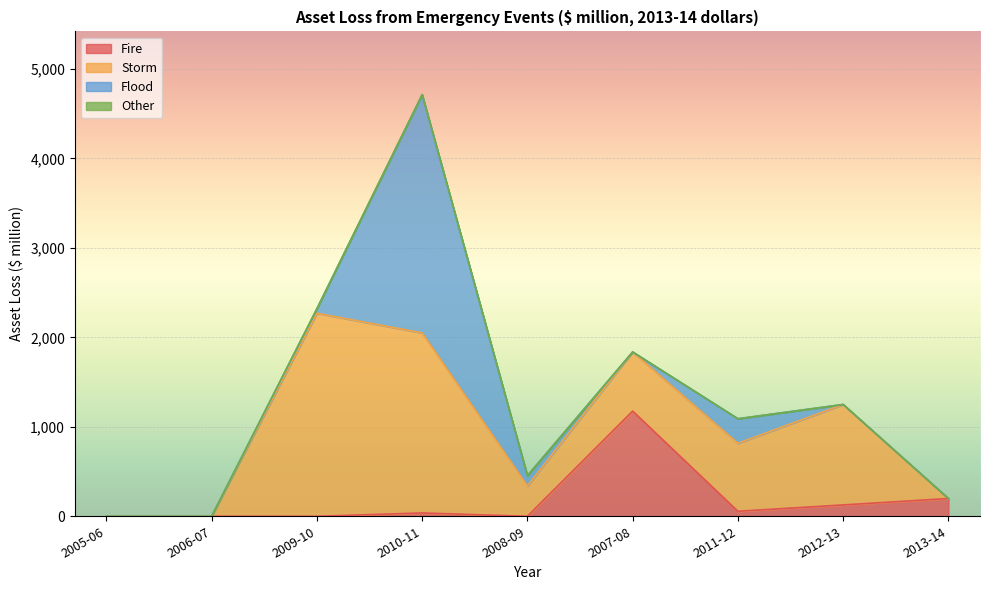

At which category does Flood reach its first local peak?

2010-11